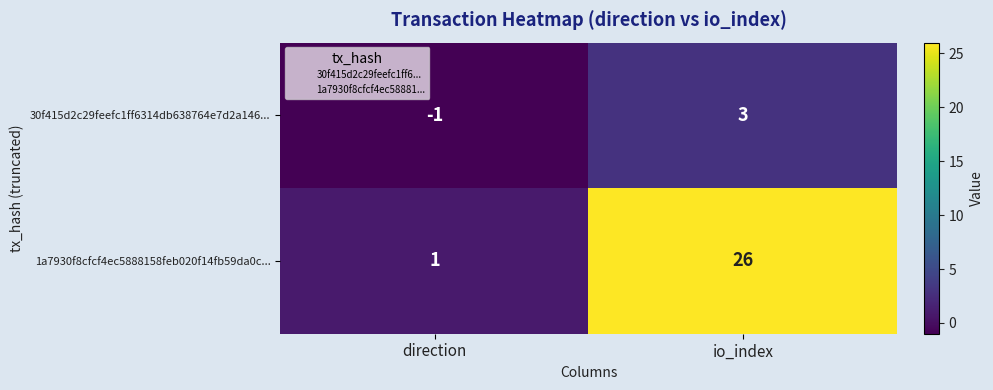

What is the greatest value displayed?

26